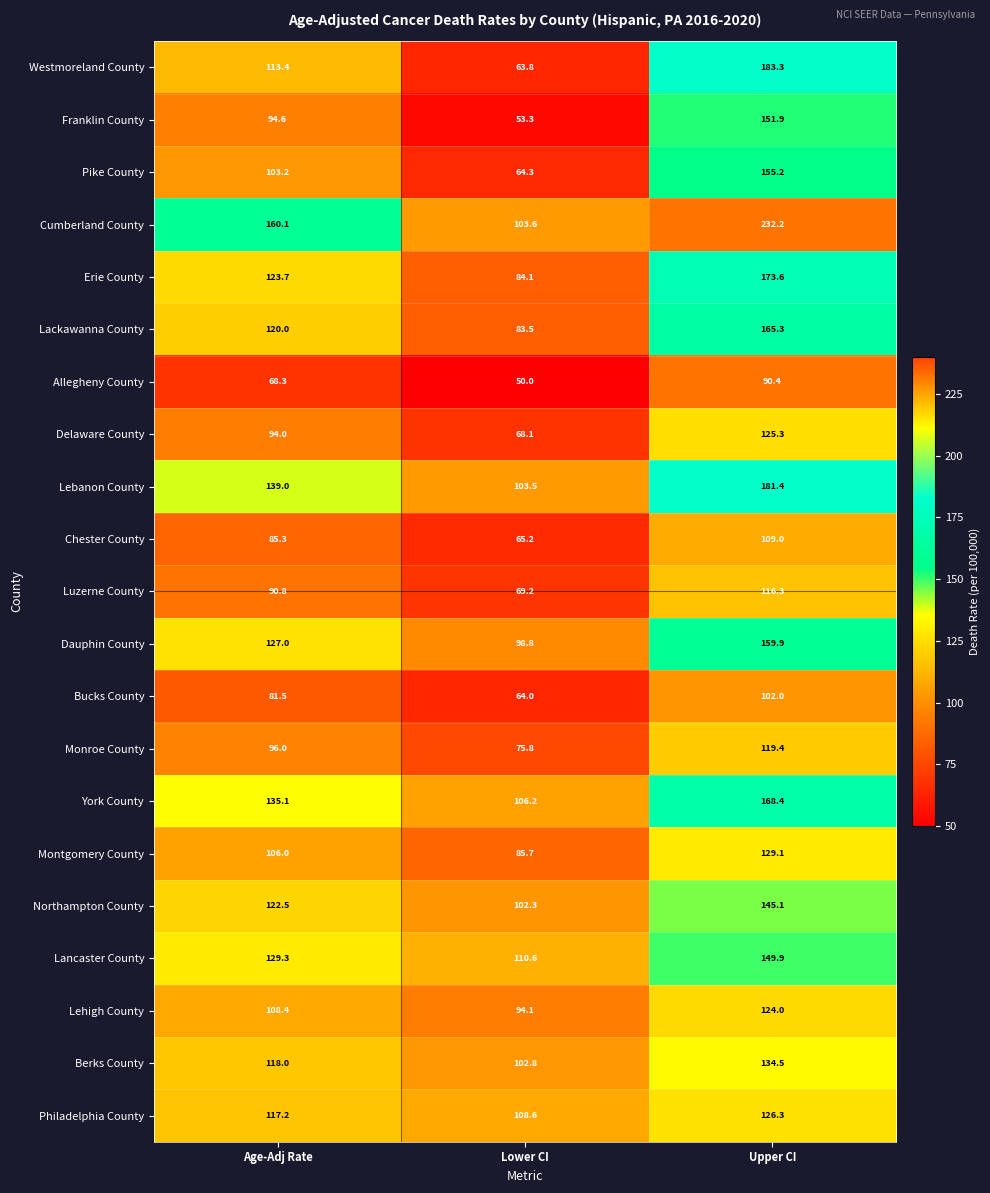

What is the difference between the Pike County values at Upper CI and Age-Adj Rate?

52.0